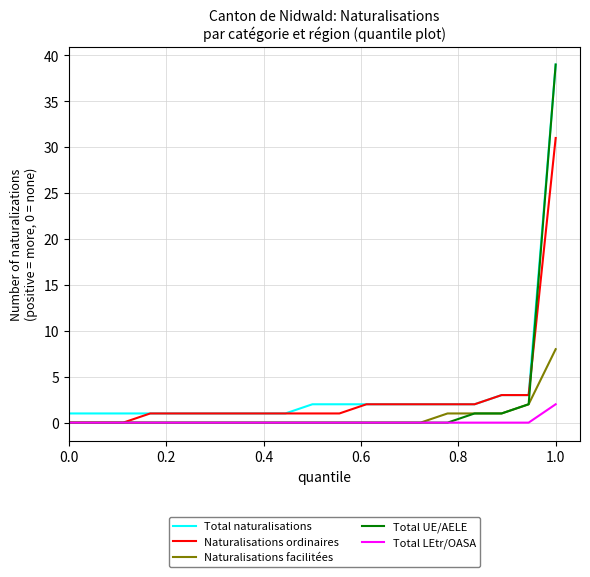

Which series has the largest range (max minus min)?

Total UE/AELE